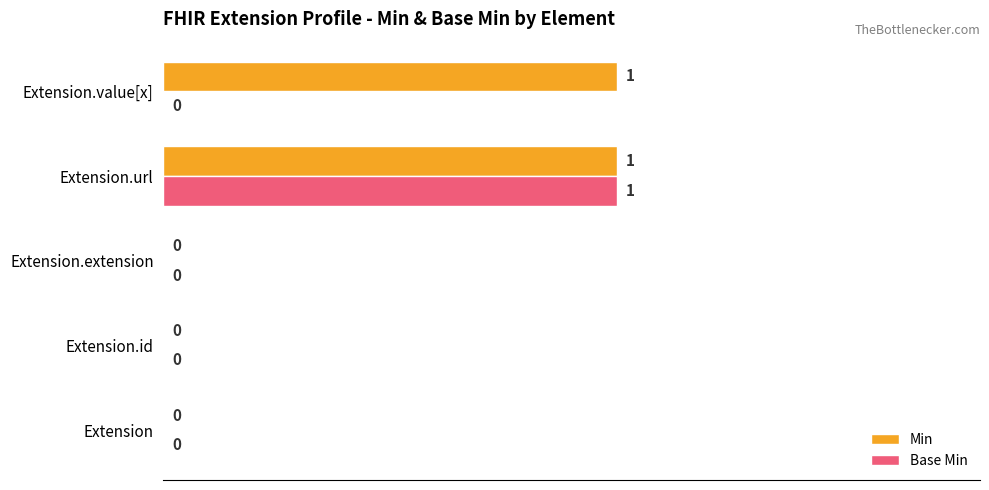

The value of Base Min at Extension.id is -1. True or false?

False